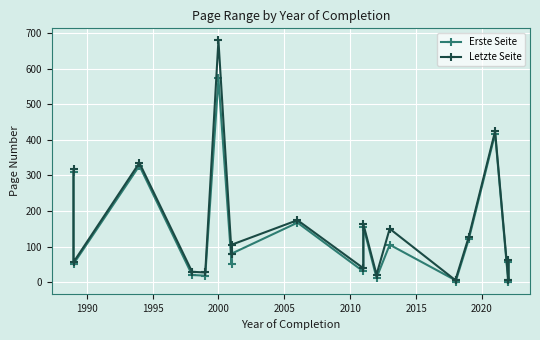

True or false: Erste Seite and Letzte Seite intersect in this chart.

False